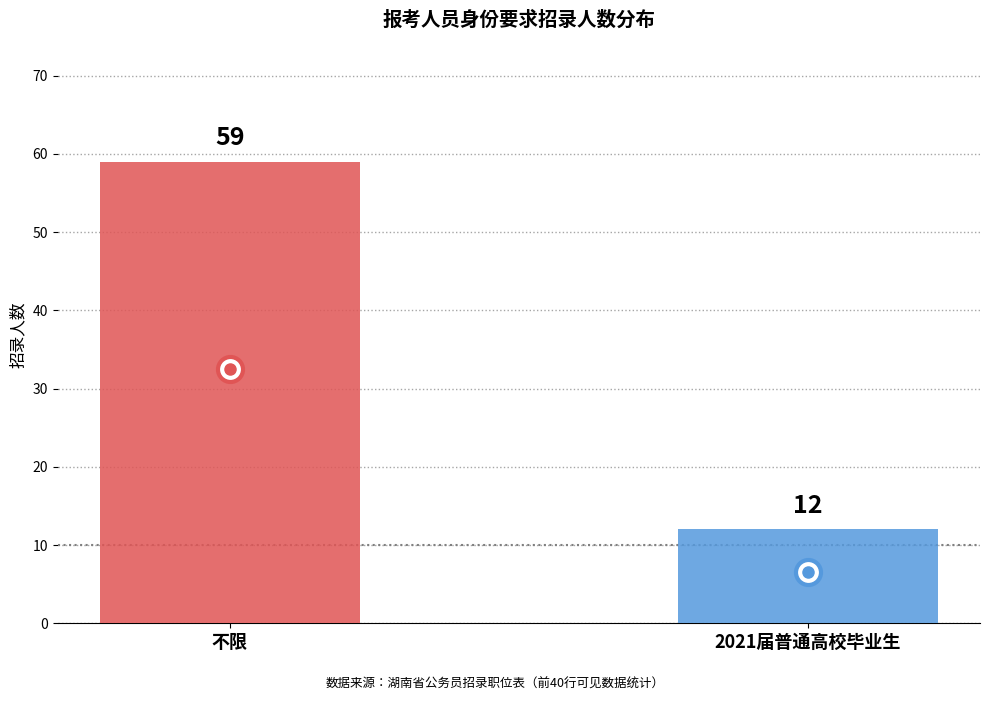

What is the smallest value displayed?

12